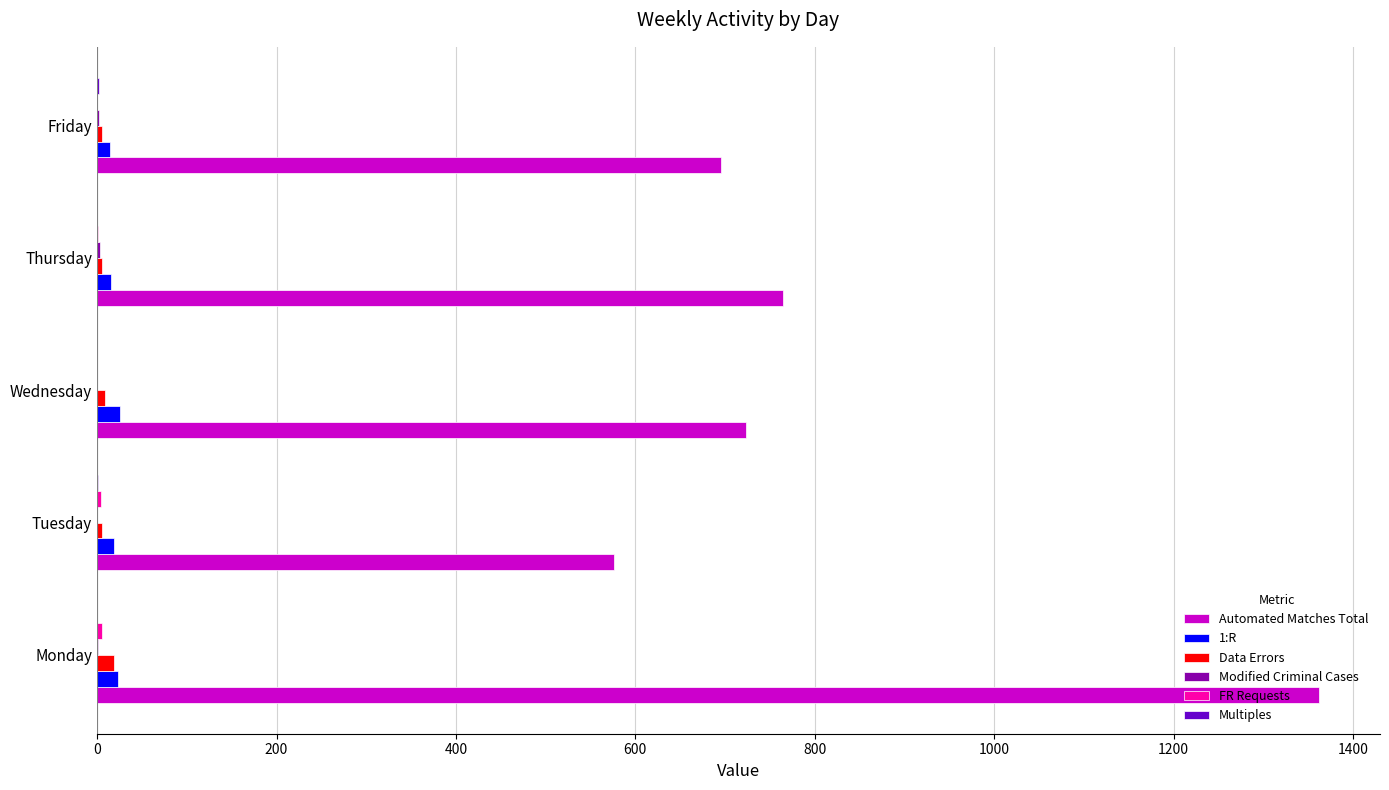

How many series are shown in this chart?

6